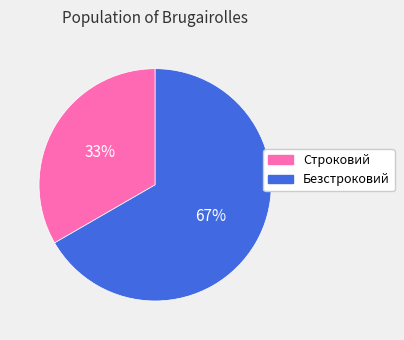

Combined, do Строковий and Безстроковий account for over 50%?

Yes